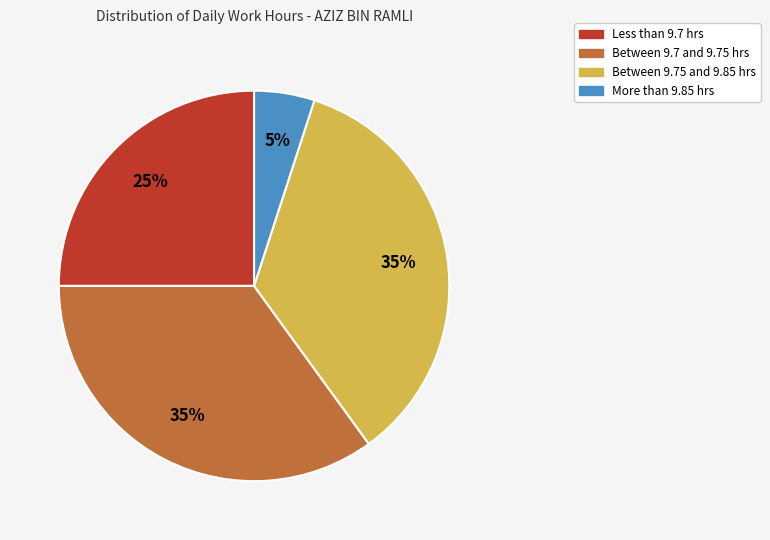

The Between 9.75 and 9.85 hrs slice represents 35% of the pie. True or false?

True